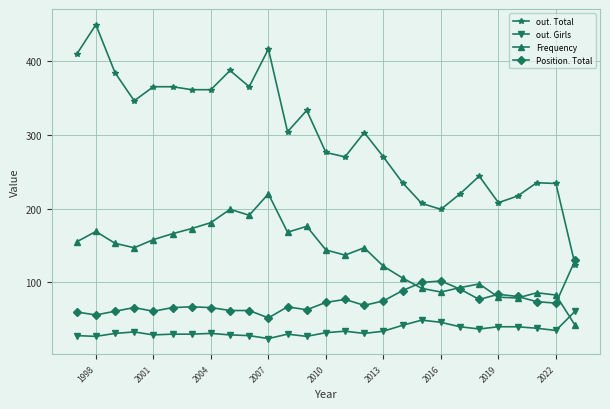

Which series has the widest spread of values?

out. Total